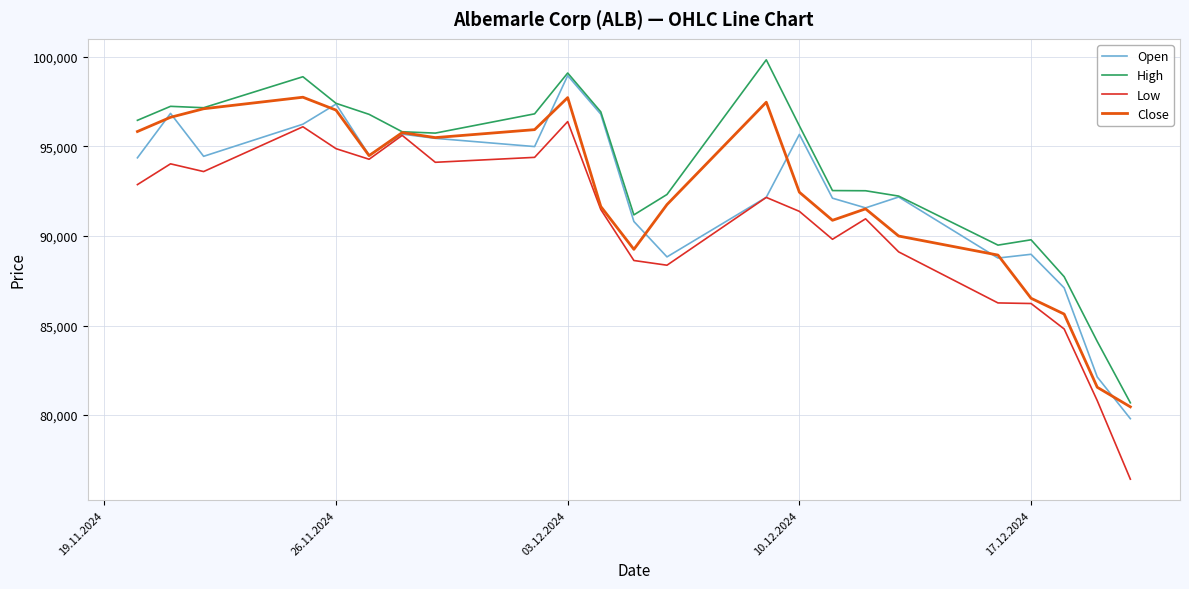

Is this an area chart (filled region under the line)?

No